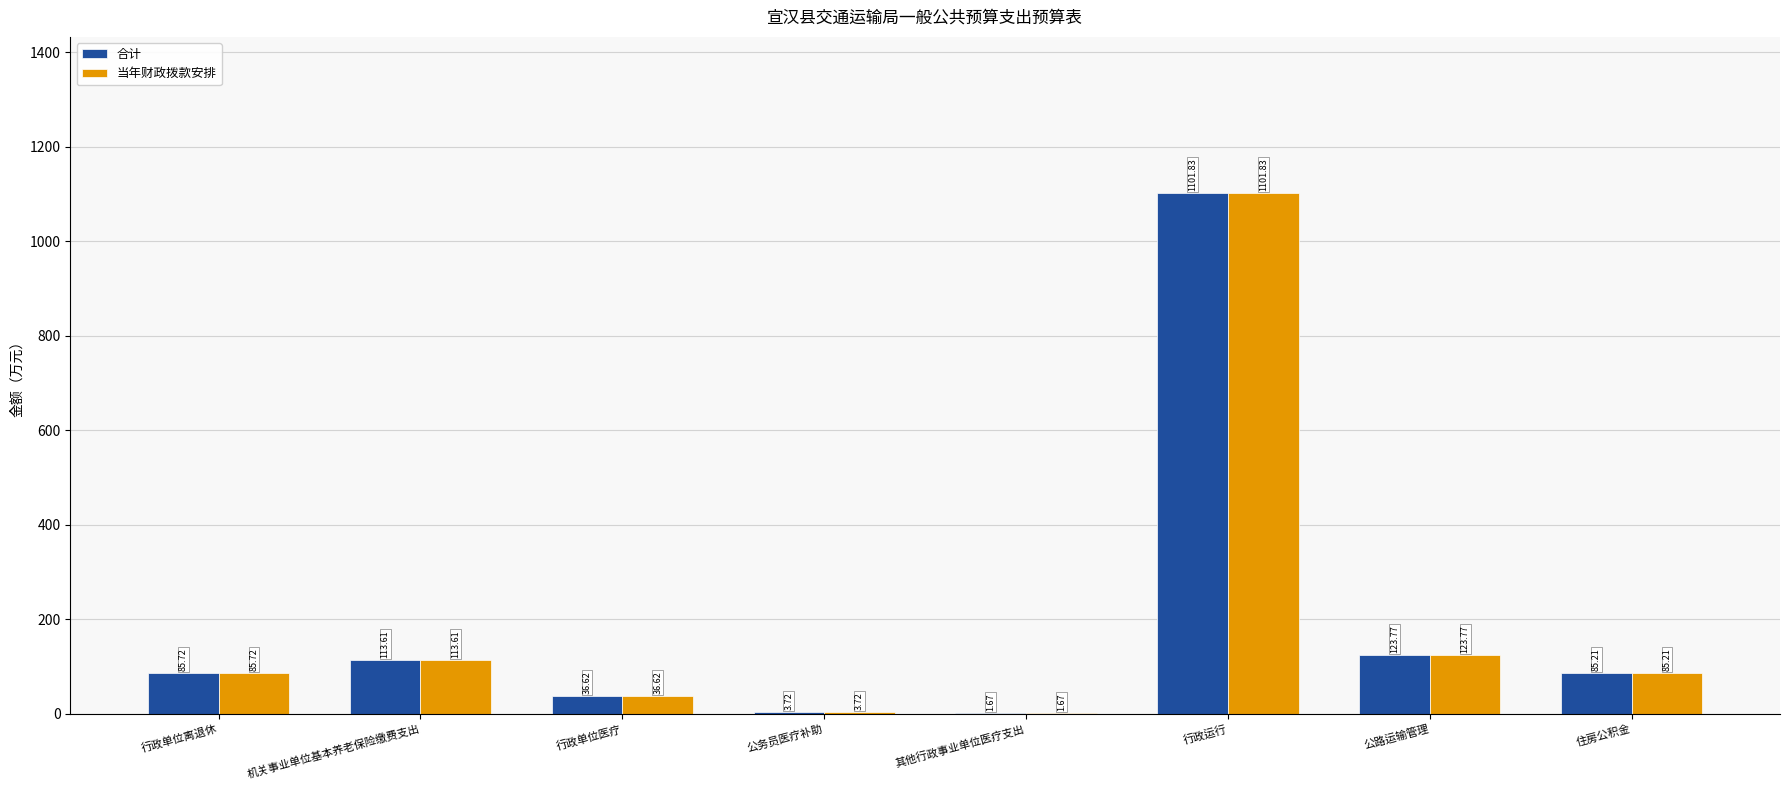

At which label is 当年财政拨款安排 closest to 551?

公路运输管理